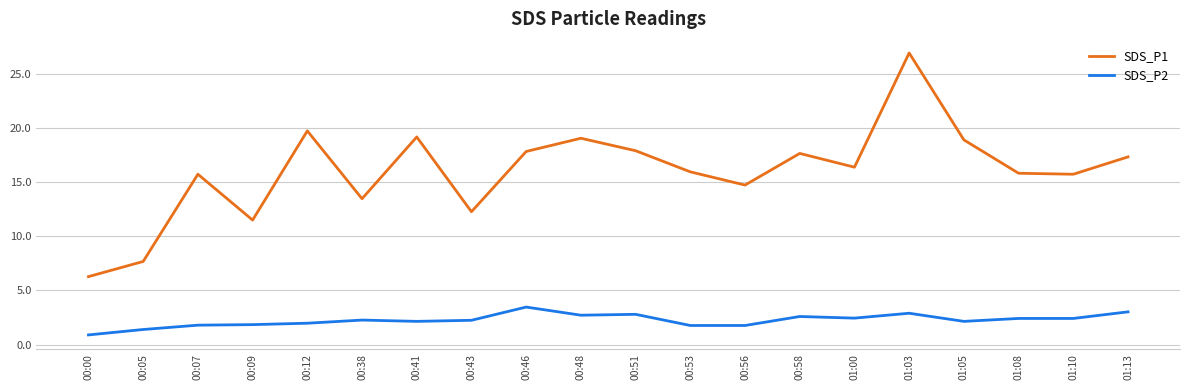

What position from the right is 00:05?

19